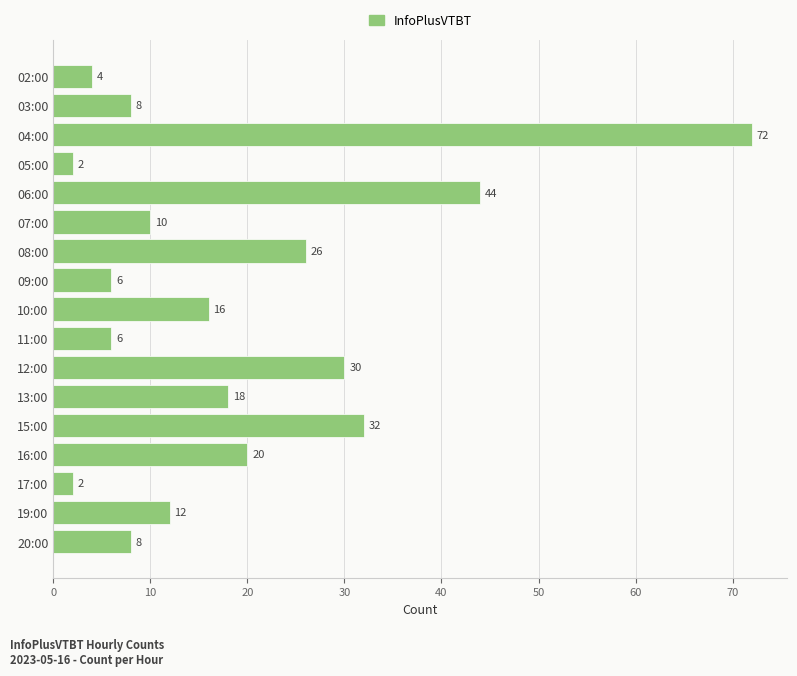

What is the difference between the maximum and minimum values?

70